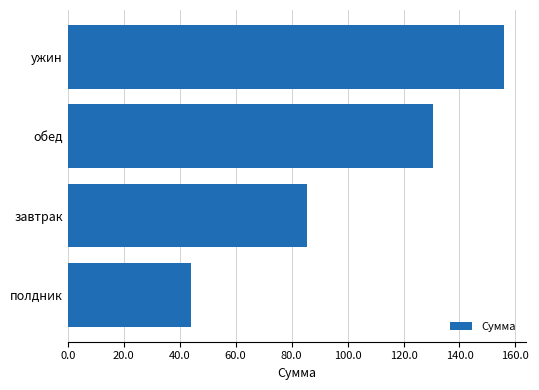

Between завтрак and ужин, which is larger?

ужин